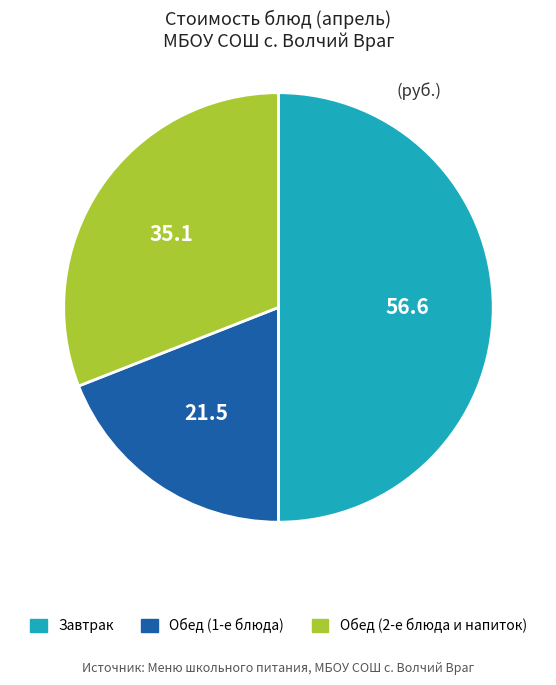

The Обед (2-е блюда и напиток) slice represents 31% of the pie. True or false?

True